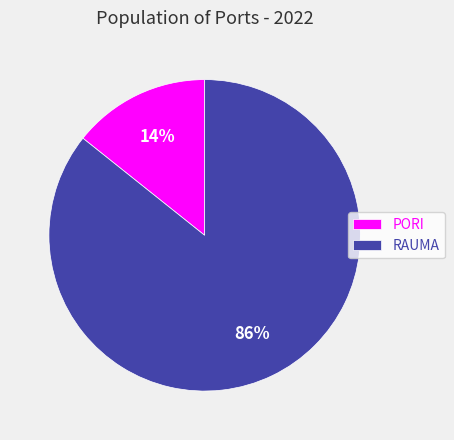

Is the sum of RAUMA and PORI greater than half?

Yes